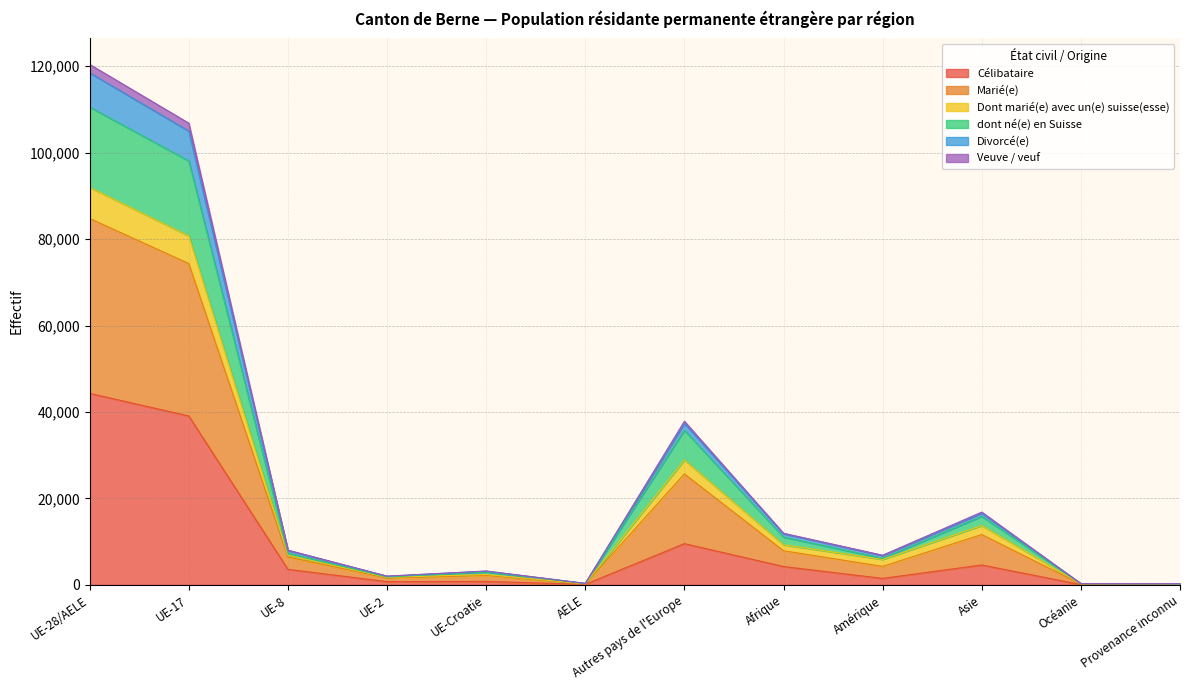

How many lines are shown in the chart?

6